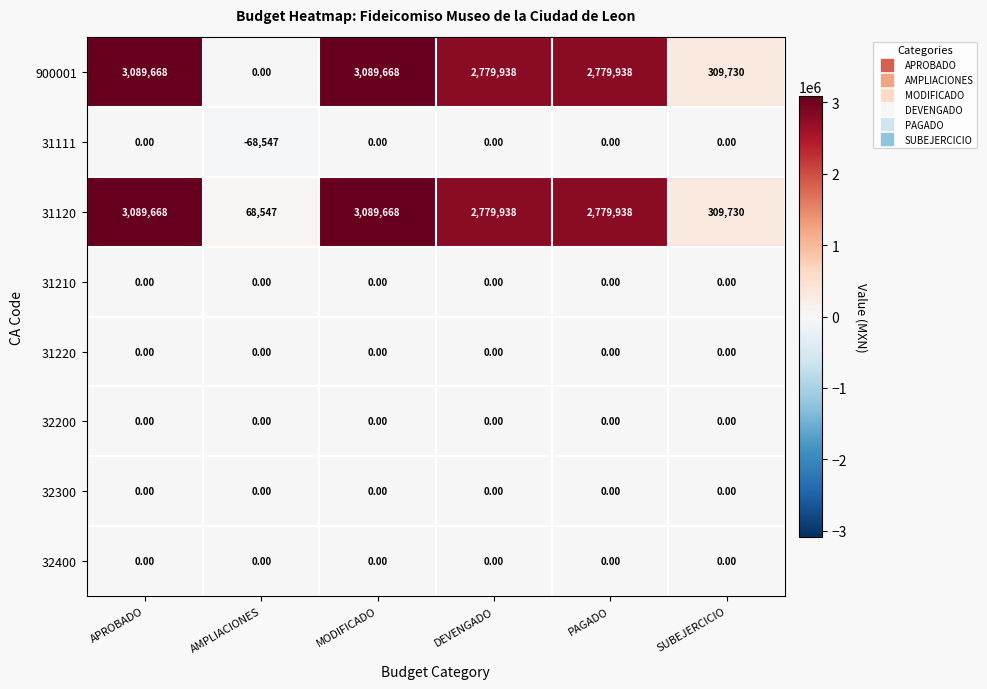

Which category has the lowest value across all series?

AMPLIACIONES